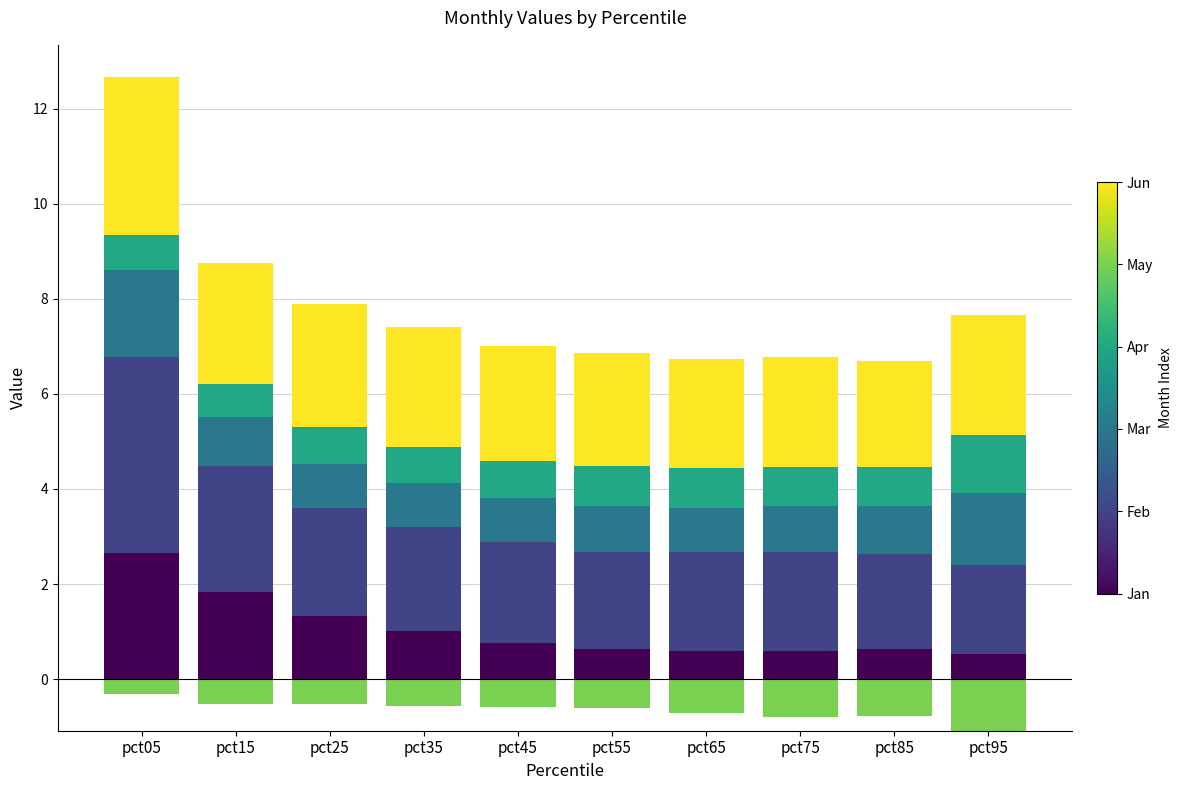

Where is Mar nearest to the value 1?

pct85